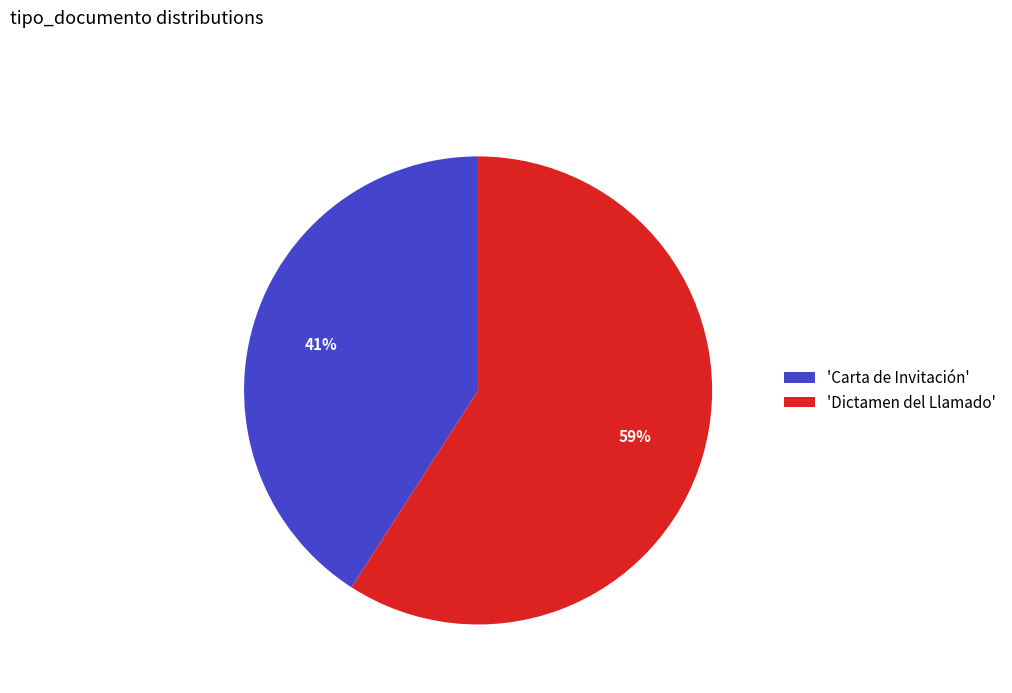

Which category accounts for the majority?

'Dictamen del Llamado'